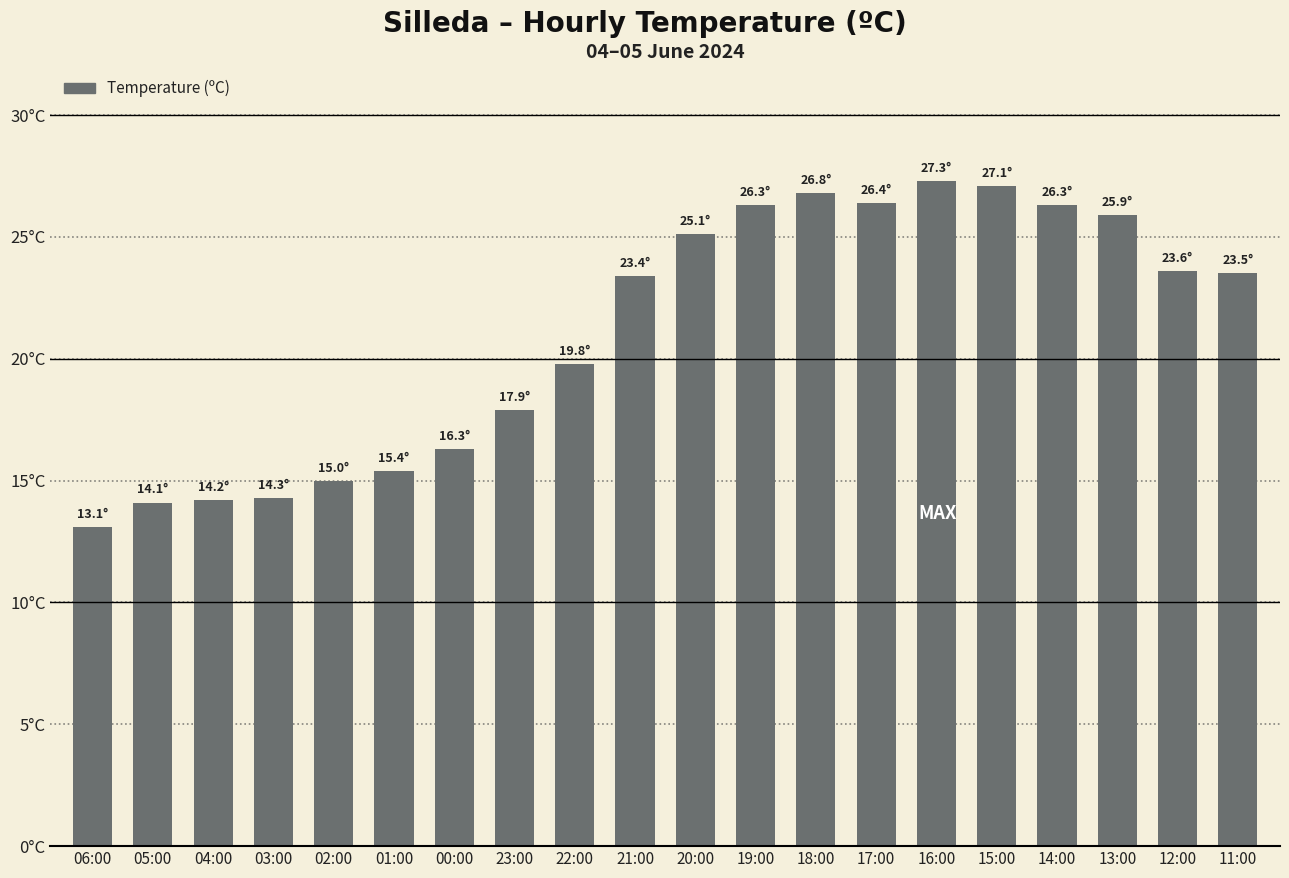

Which category has the highest value across all series?

16:00